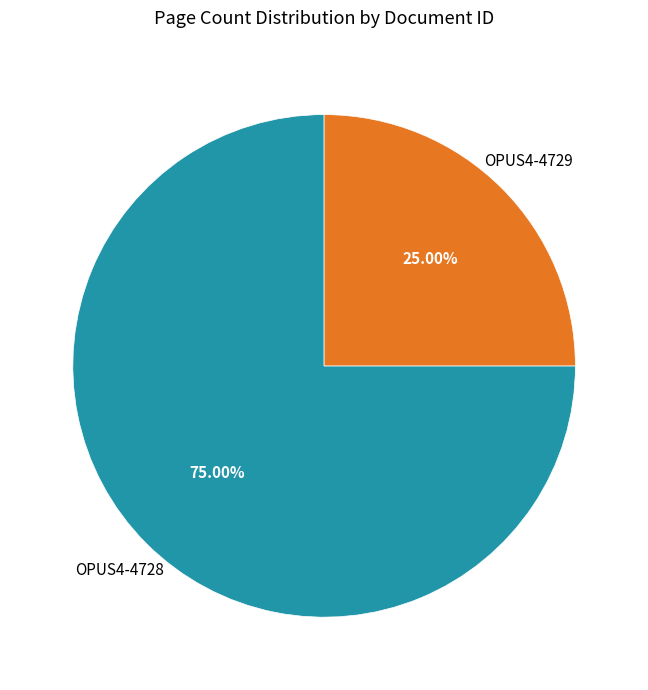

Is there a majority slice in this chart?

Yes